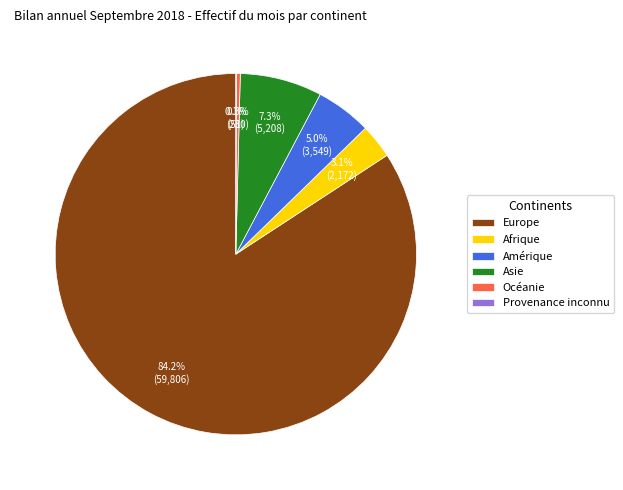

How much of the chart is everything except Asie?

92.7%